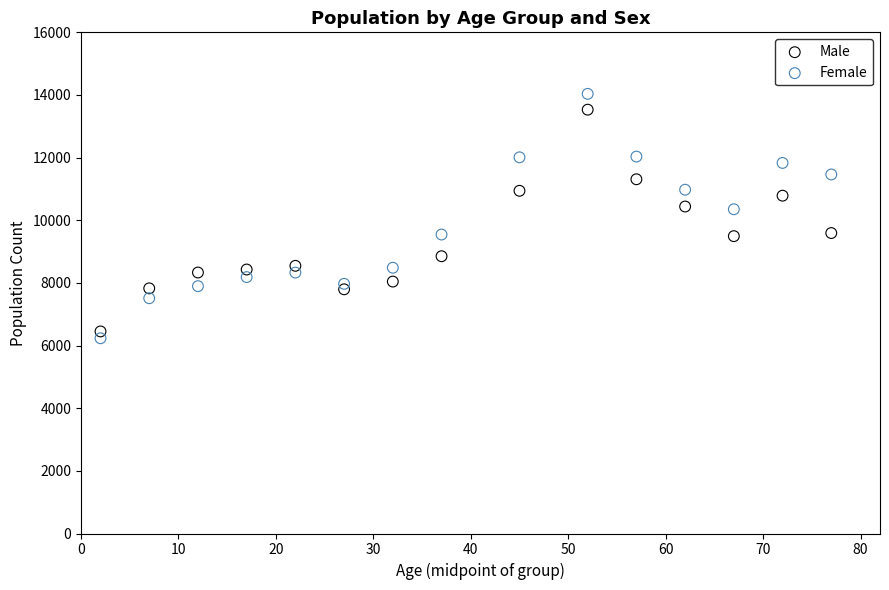

What are all the series names shown in the legend?

Male, Female